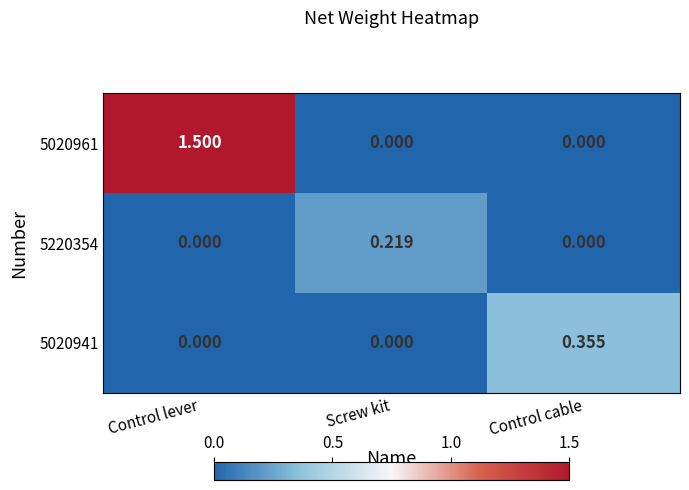

At which category is the sum across all series the highest?

Control lever